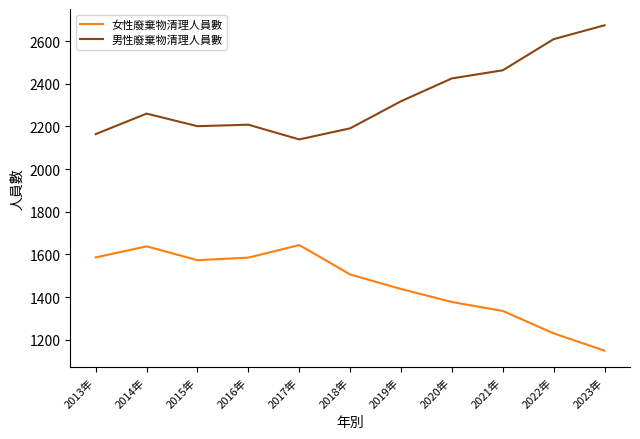

Rank the series by their maximum value, from highest to lowest.

男性廢棄物清理人員數, 女性廢棄物清理人員數